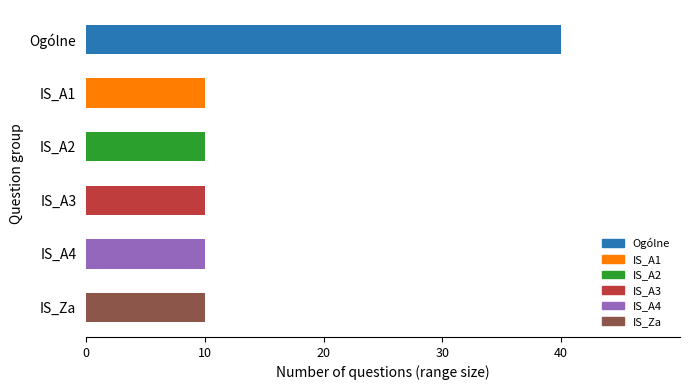

What is the label of the 5th bar from the top?

IS_A4